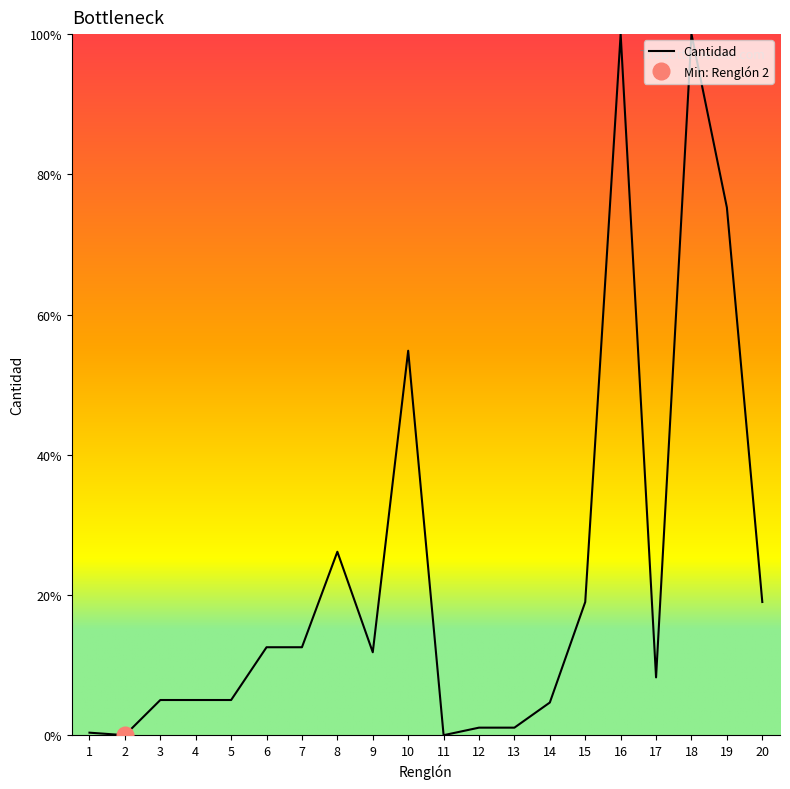

How many interior local valleys (lower than both neighbors) does the data have?

4